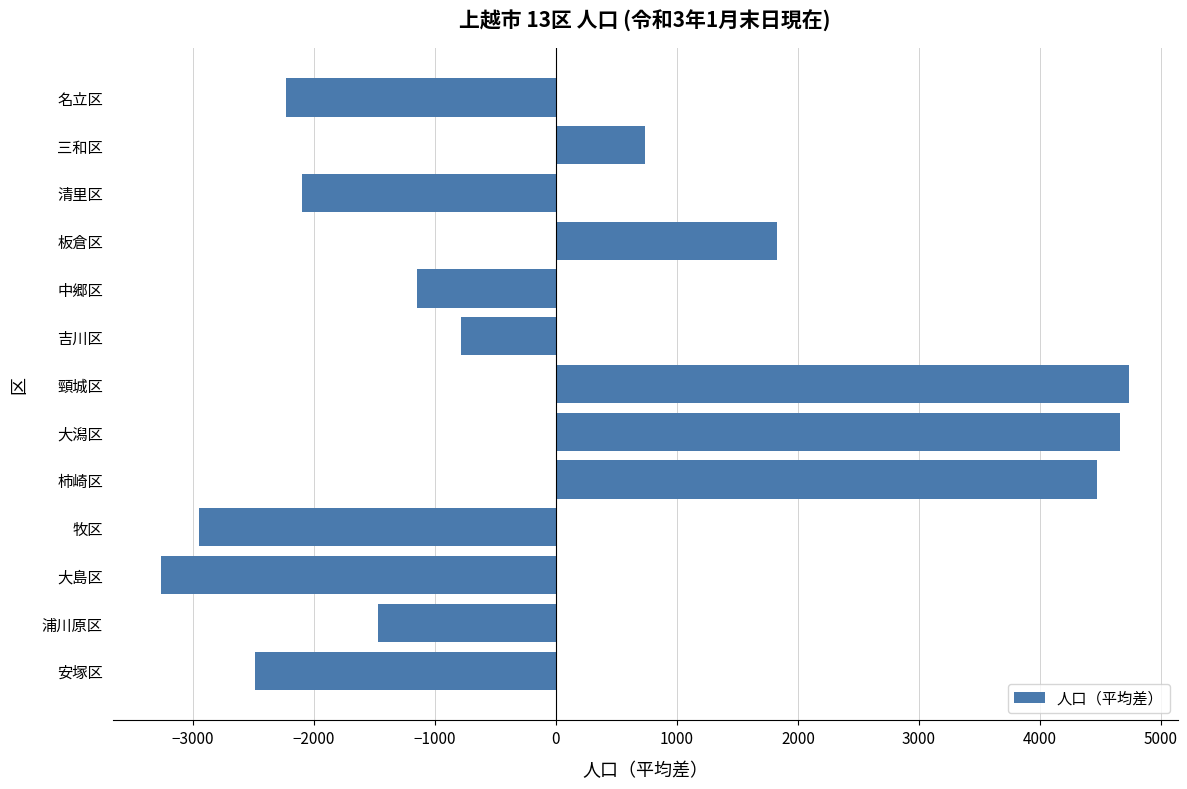

Count the number of values greater than -1145.

6